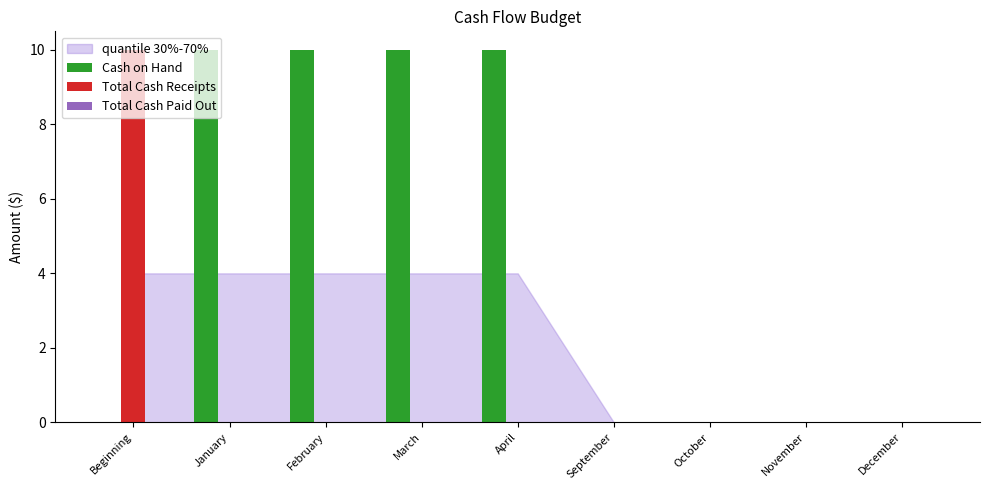

How many data points does each series have?

9